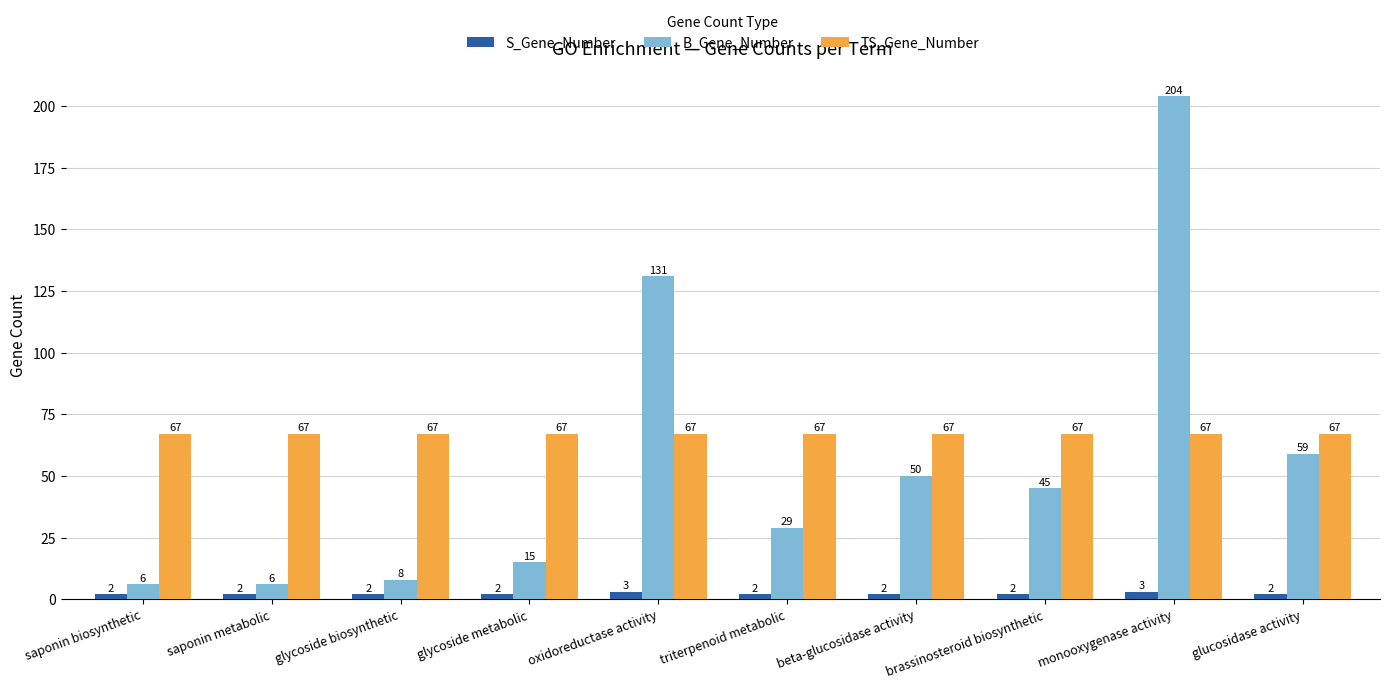

What is the sum of the S_Gene_Number values at saponin metabolic and brassinosteroid biosynthetic?

4